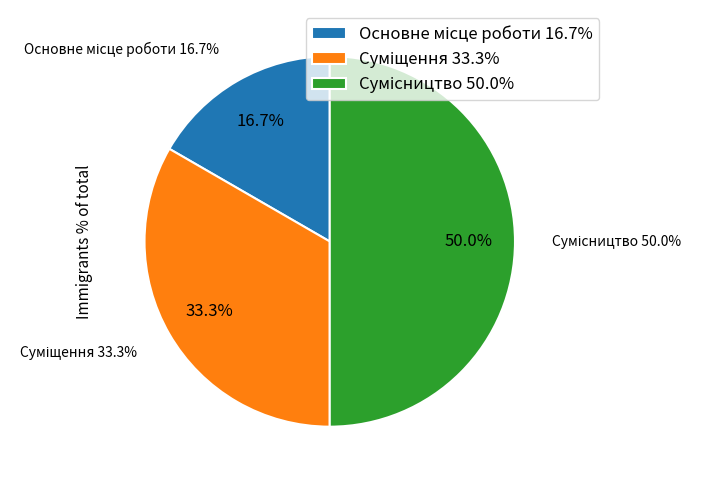

Does any single category account for the majority?

No